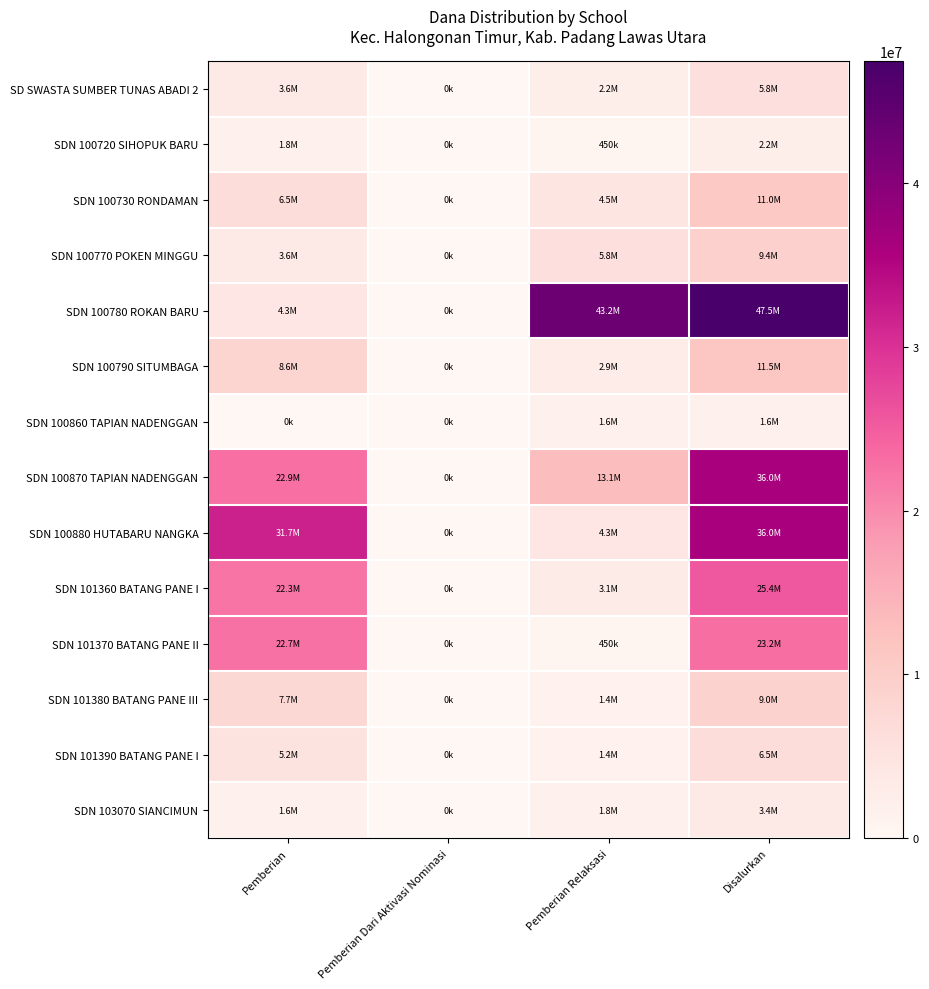

Between Pemberian and Pemberian Dari Aktivasi Nominasi, which series saw the biggest shift?

SDN 100880 HUTABARU NANGKA